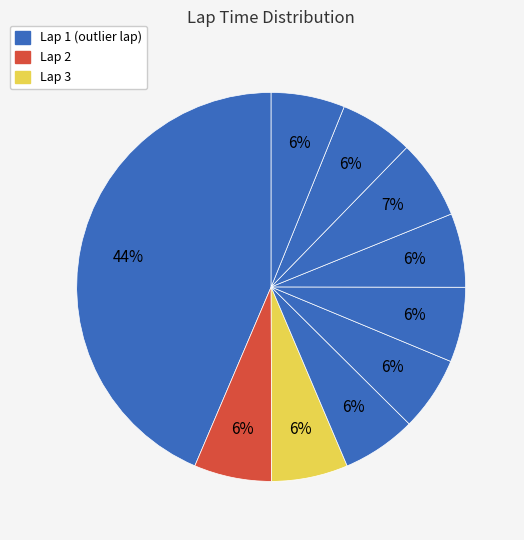

Is there any slice that represents more than half of the pie?

No